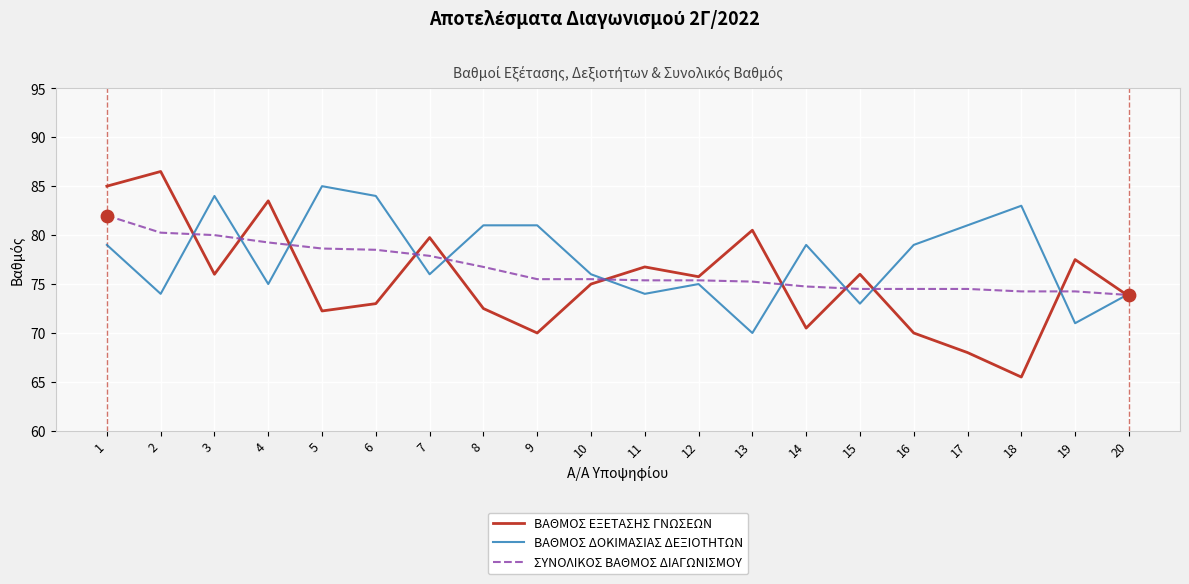

Is the value of ΒΑΘΜΟΣ ΕΞΕΤΑΣΗΣ ΓΝΩΣΕΩΝ at 8 greater than the value of ΣΥΝΟΛΙΚΟΣ ΒΑΘΜΟΣ ΔΙΑΓΩΝΙΣΜΟΥ at 9?

No